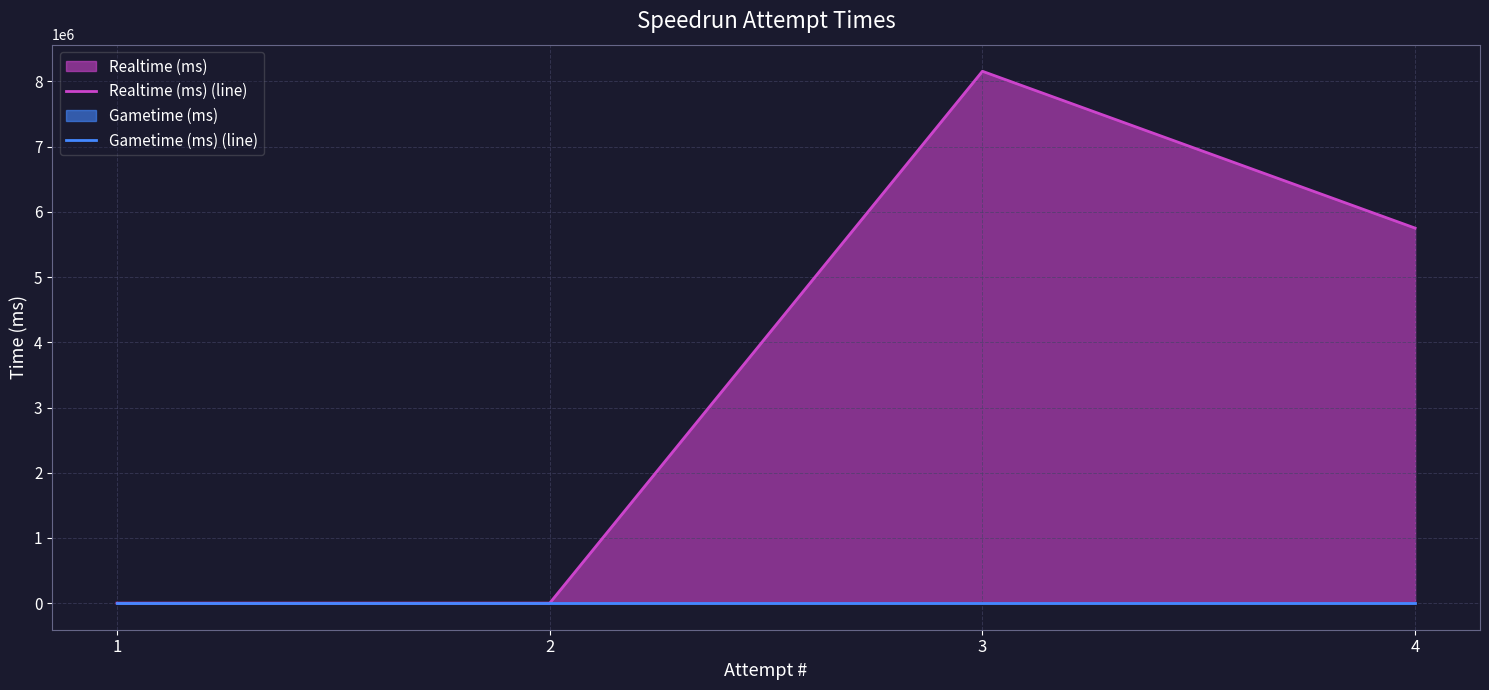

List the labels in order of Gametime (ms) (line) value, smallest first.

1, 2, 3, 4